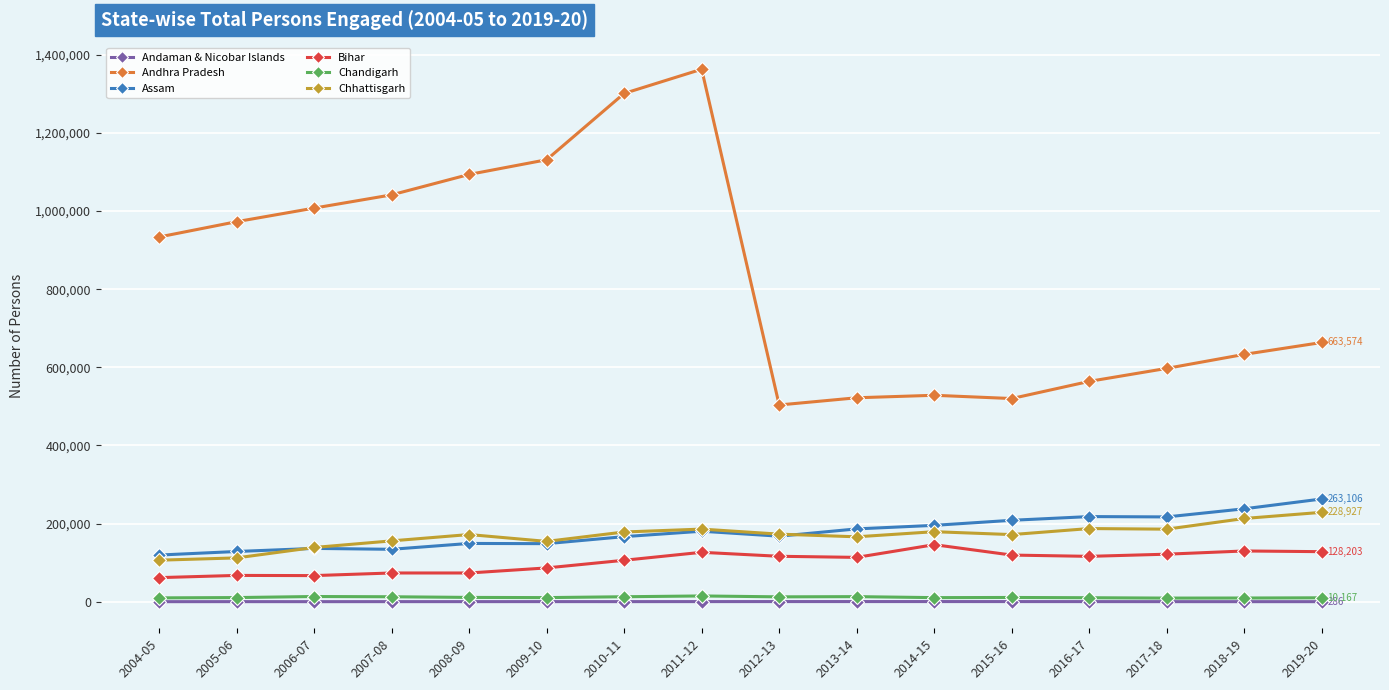

What is the maximum value shown in the chart?

1362788